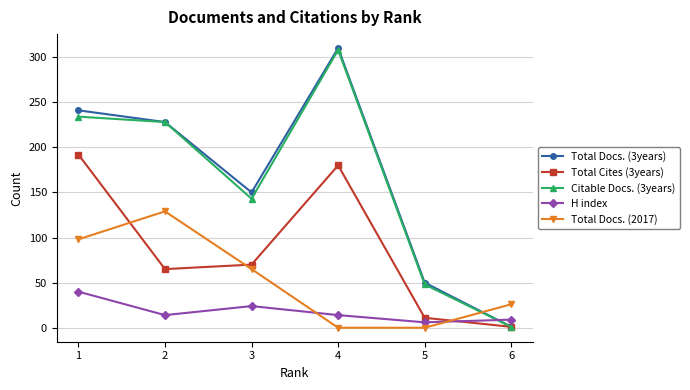

How many values in the Total Docs. (2017) series are below 65?

3